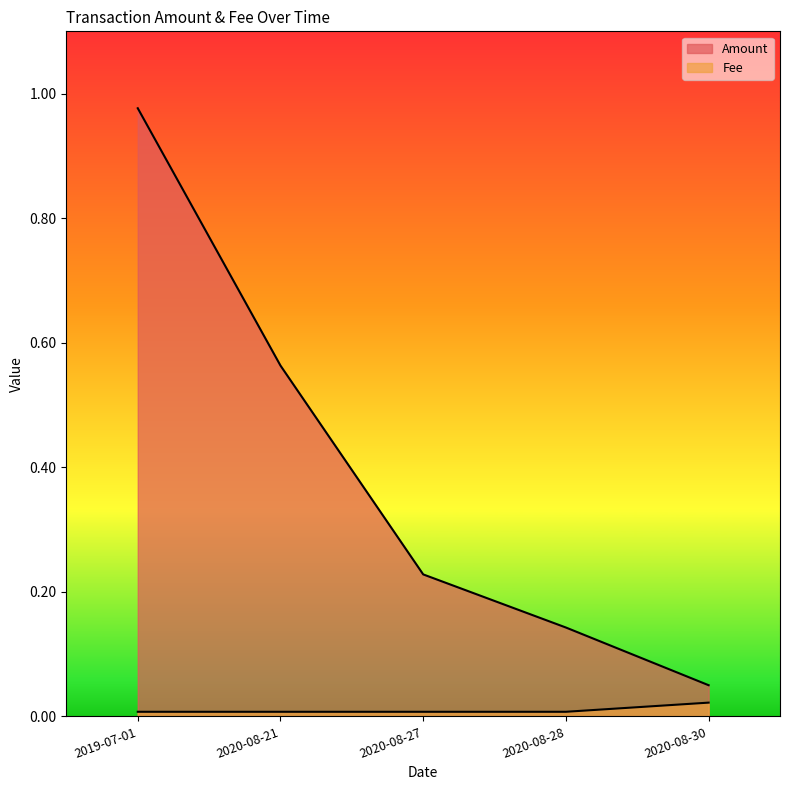

What position from the left is 2020-08-27?

3